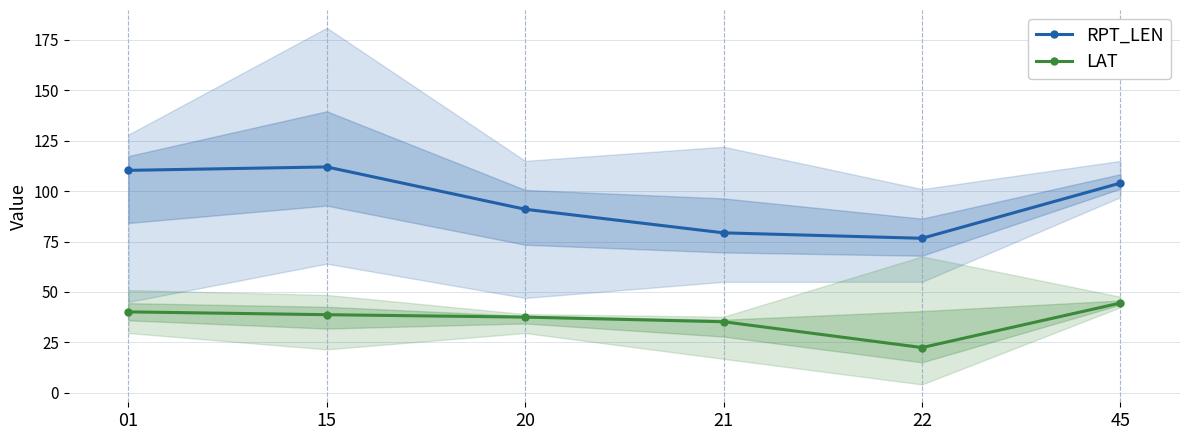

At which category does LAT reach its first local valley?

22